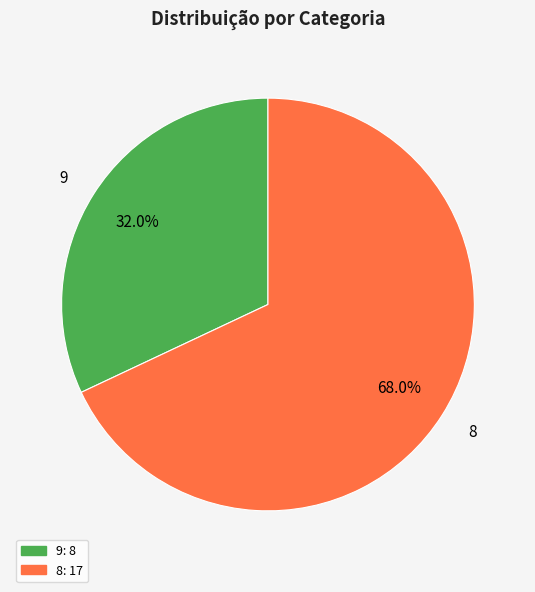

Is 8 the majority of the pie?

Yes